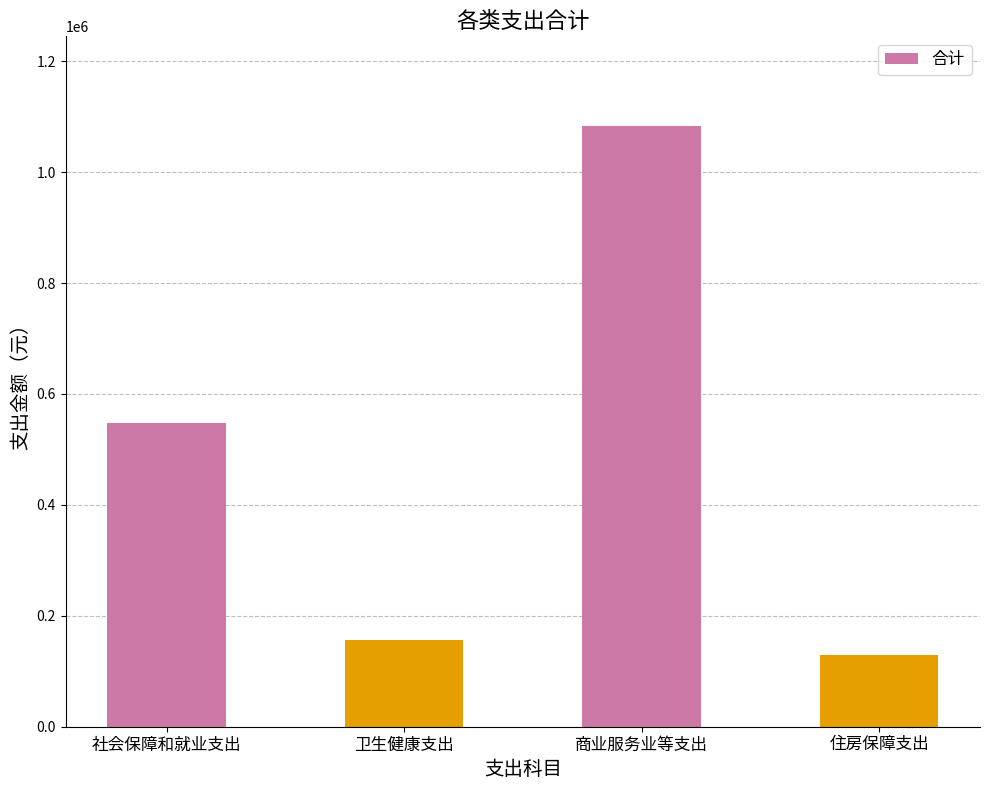

Rank the categories by value from lowest to highest.

住房保障支出, 卫生健康支出, 社会保障和就业支出, 商业服务业等支出